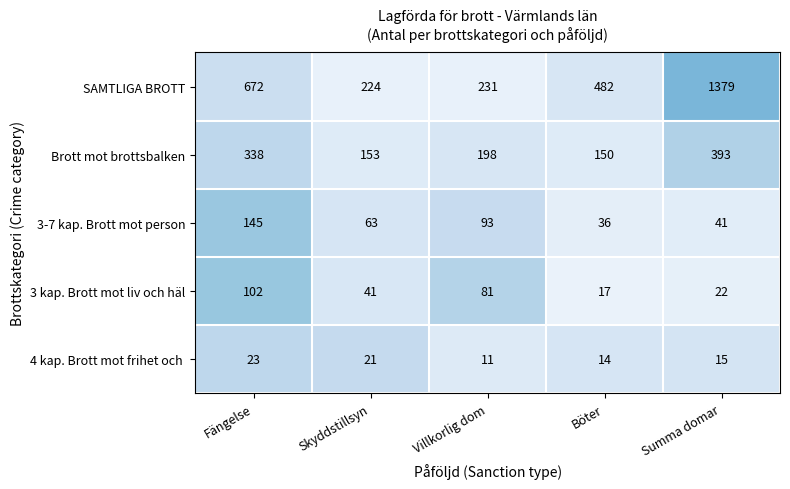

What is the total value across all series at Summa domar?

1850